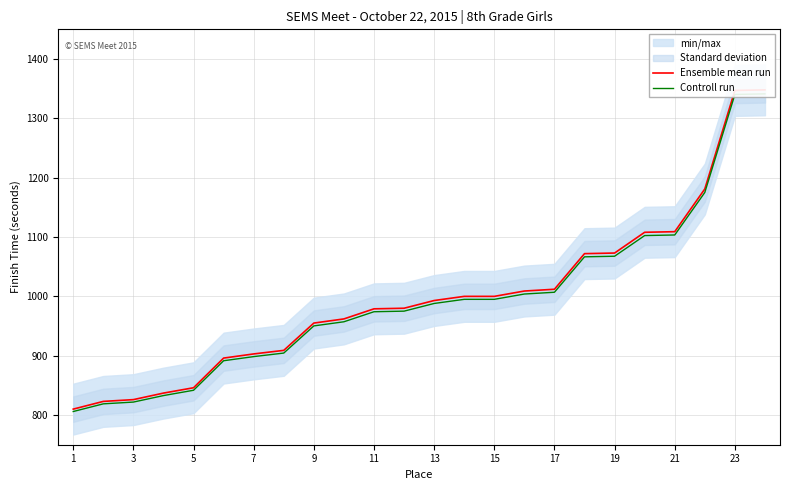

Which label corresponds to the smallest value in the chart?

1